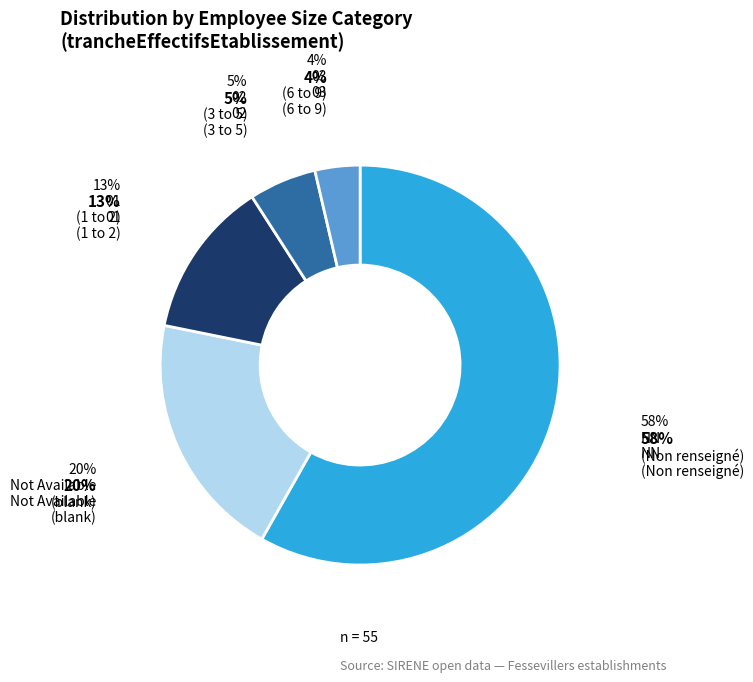

Rank the categories by value from highest to lowest.

NN, 01, 02, 03, 00